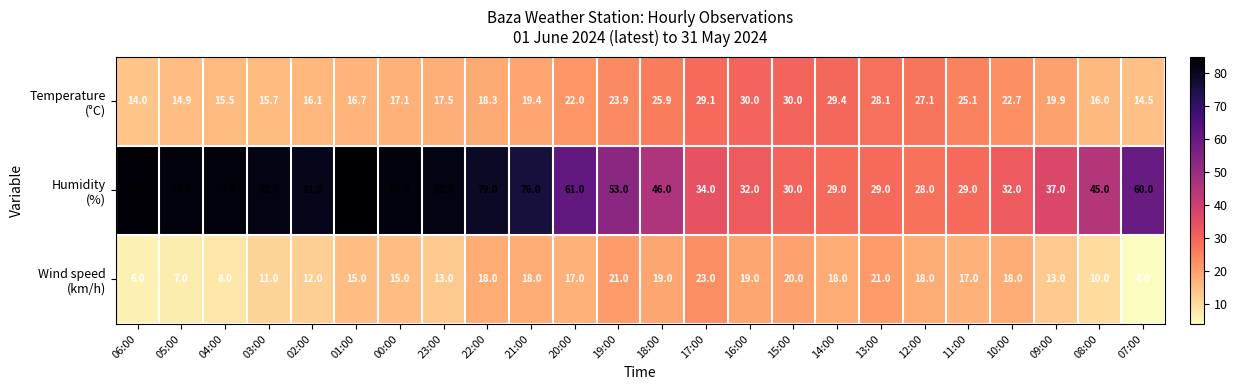

What is the difference between the highest and lowest values at 23:00?

69.0